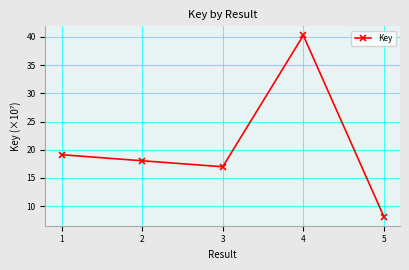

Which has a higher value, 2 or 4?

4